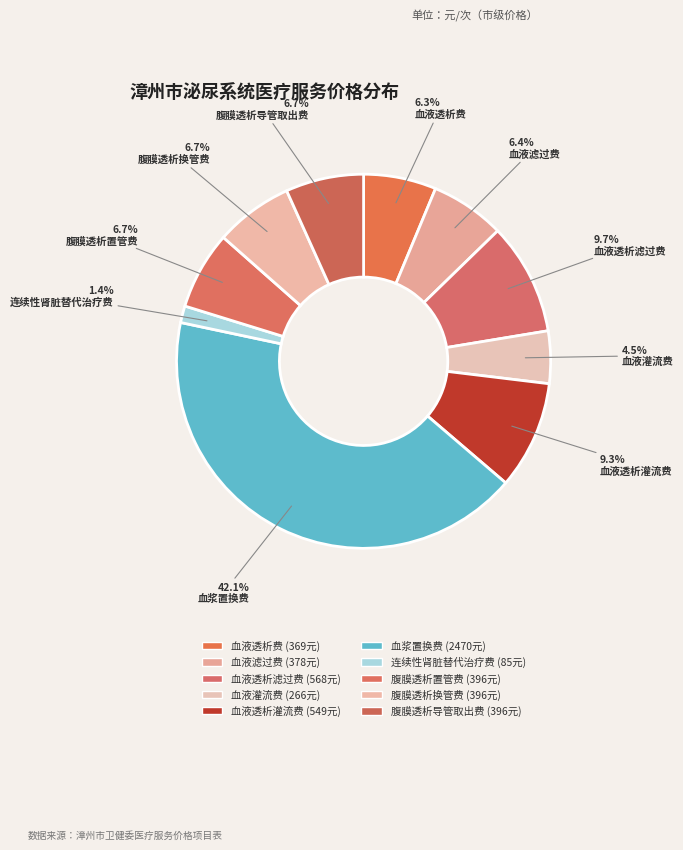

Is 腹膜透析置管费 the majority of the pie?

No